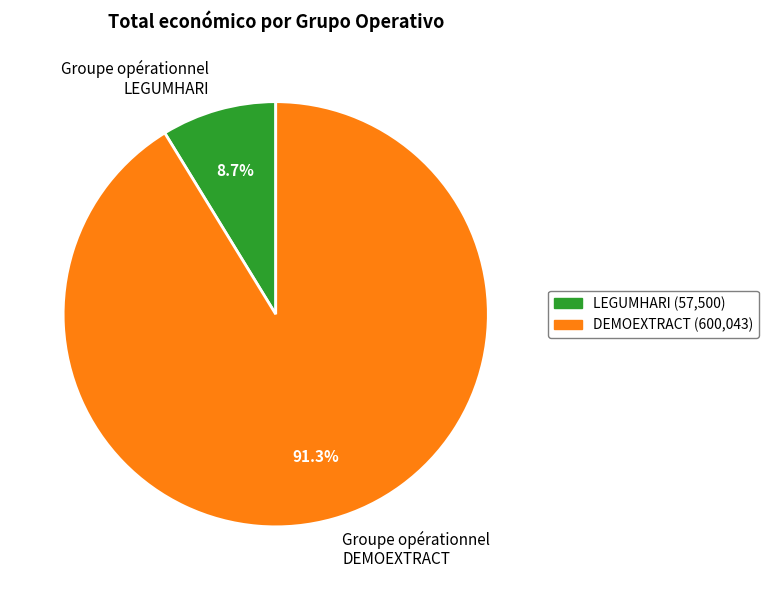

Which category has the biggest portion of the pie?

Groupe opérationnel DEMOEXTRACT